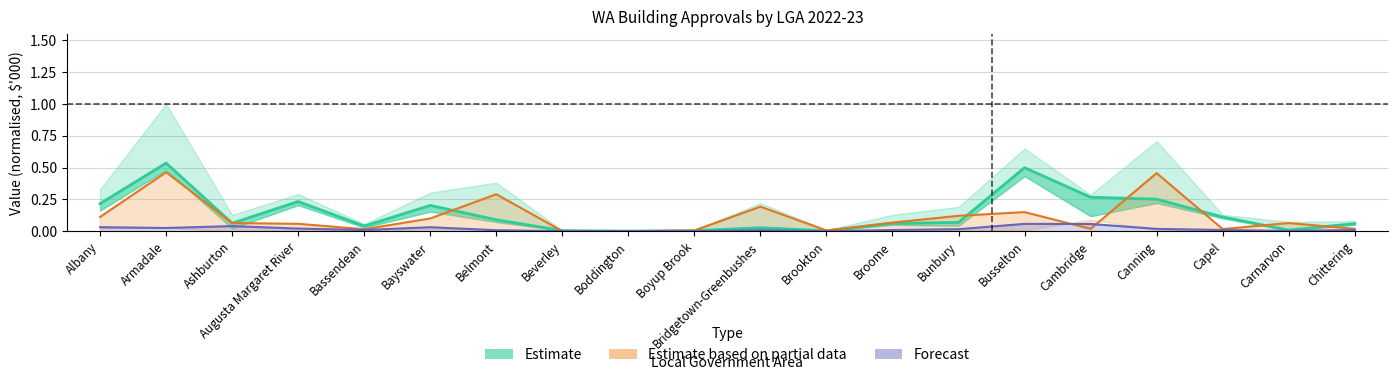

Rank the series at Busselton from lowest to highest value.

Forecast, Estimate based on partial data, Estimate